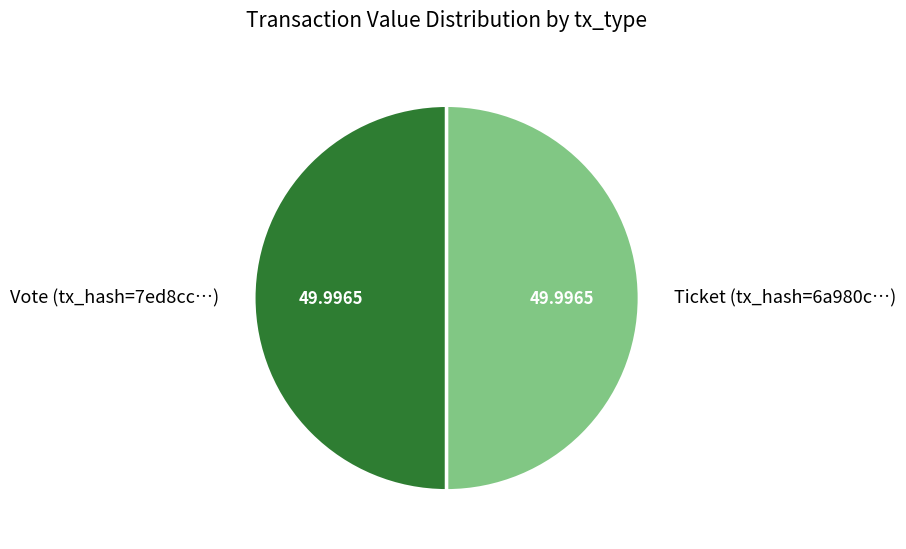

Approximately how many times larger is the value at Ticket (tx_hash=6a980c…) compared to Vote (tx_hash=7ed8cc…)?

1.0